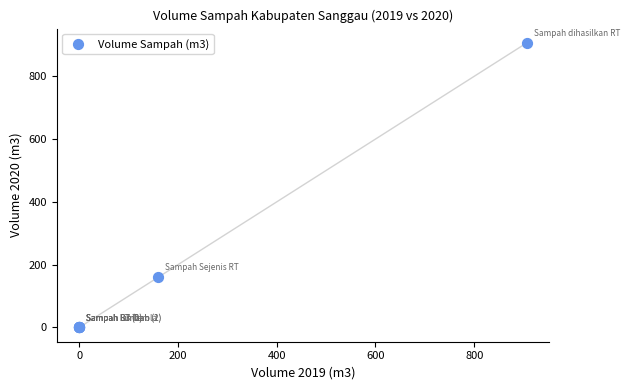

What Y value in the scatter plot is closest to 453?

160.0